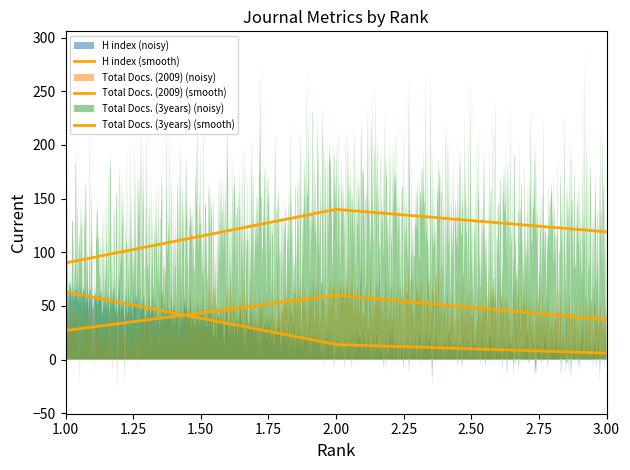

At which category is the sum across all series the highest?

2